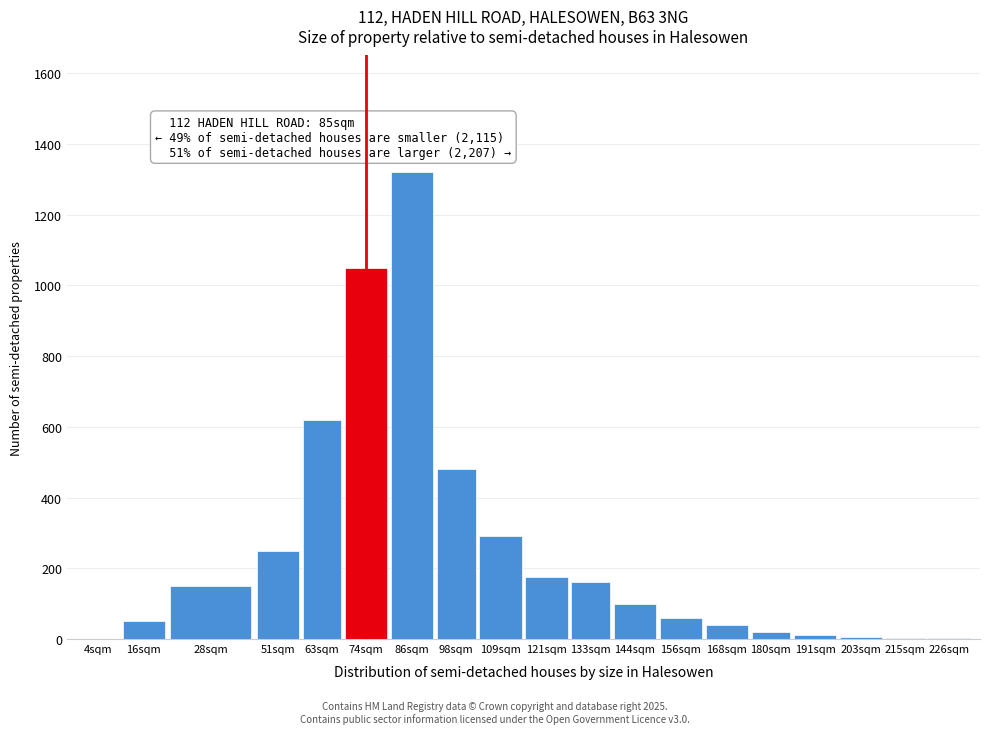

The value at 133sqm is 160. True or false?

True